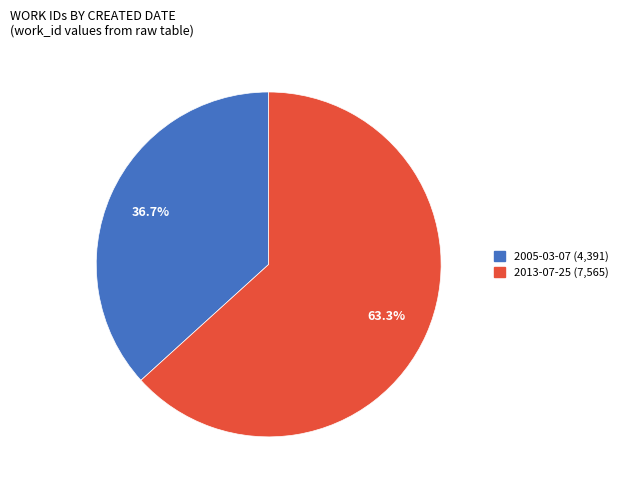

Between 2013-07-25 and 2005-03-07, which is larger?

2013-07-25